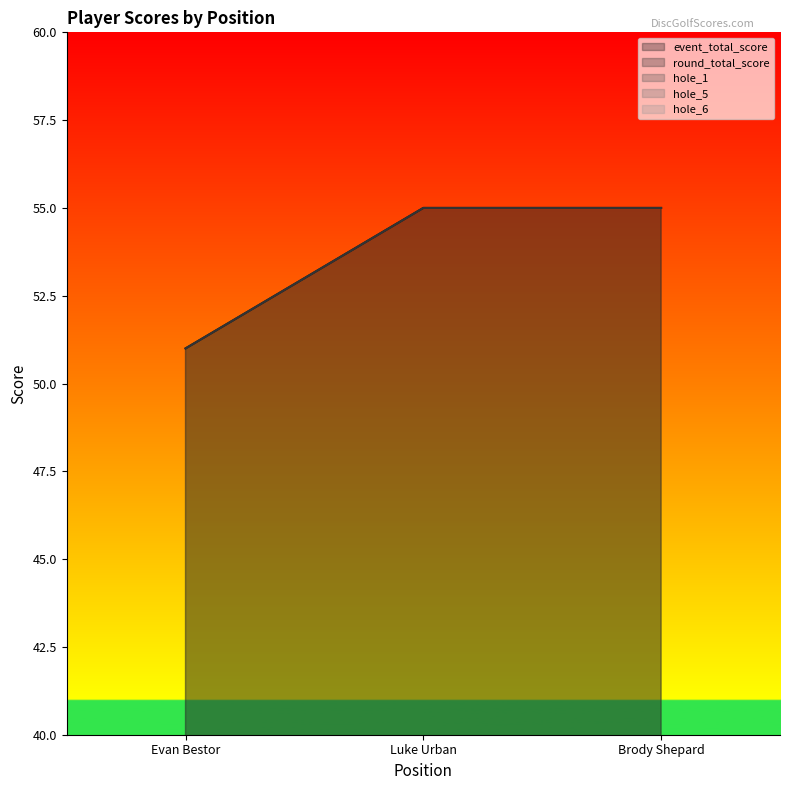

How many data points in hole_5 are less than 3?

1